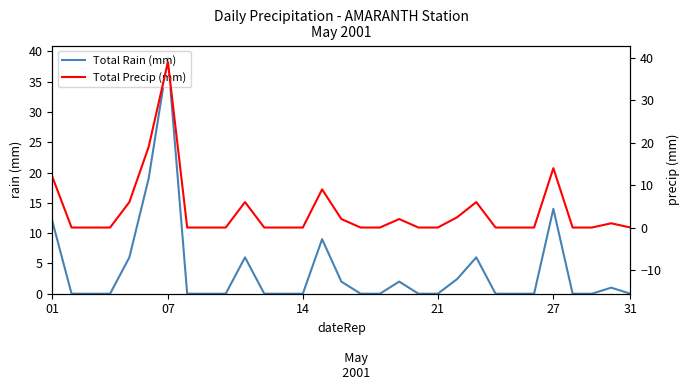

True or false: Total Rain (mm) and Total Precip (mm) cross at least once.

False